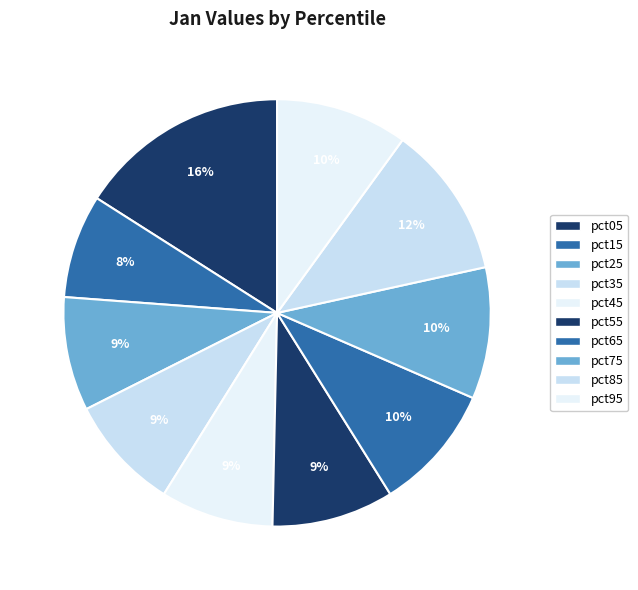

To the nearest percent, what portion does pct25 represent?

9%